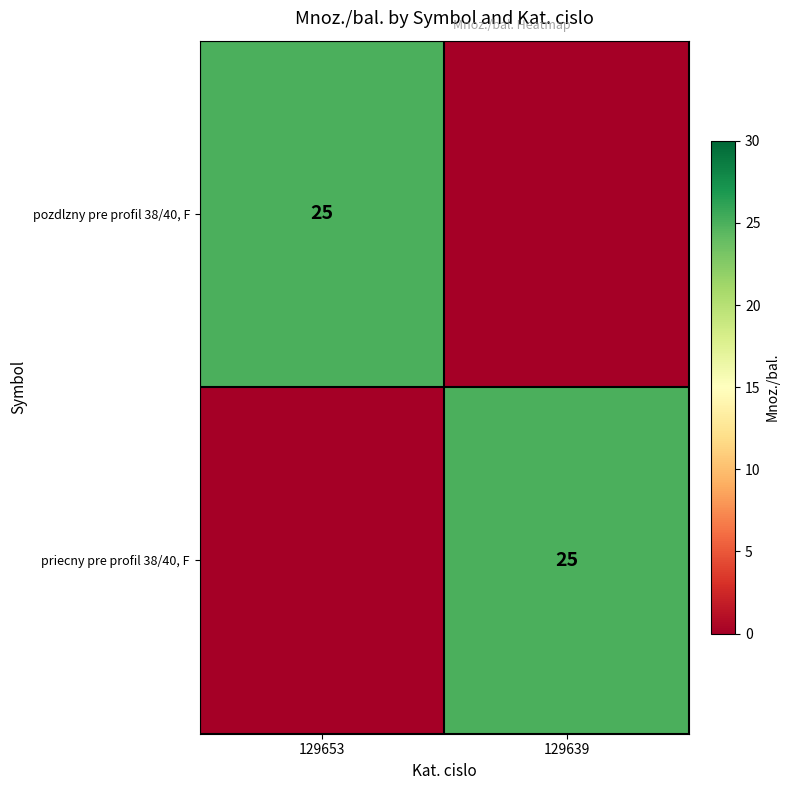

The pozdlzny pre profil 38/40, F series shows 42 at 129653. True or false?

False